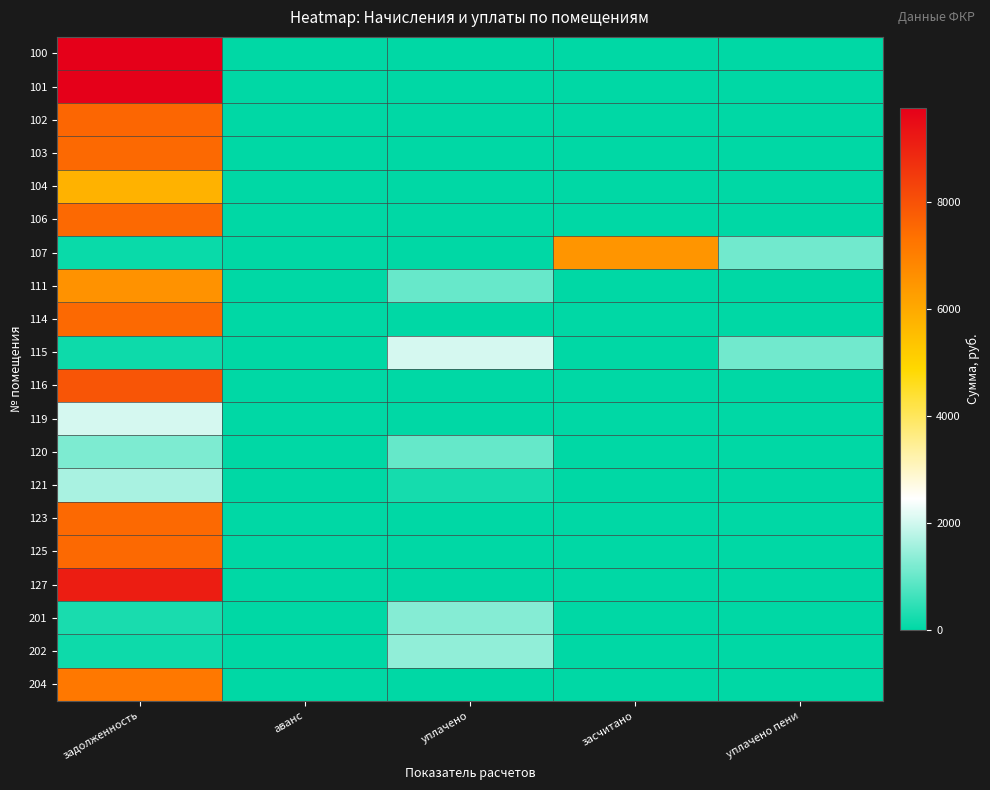

How many distinct data groups are displayed?

20